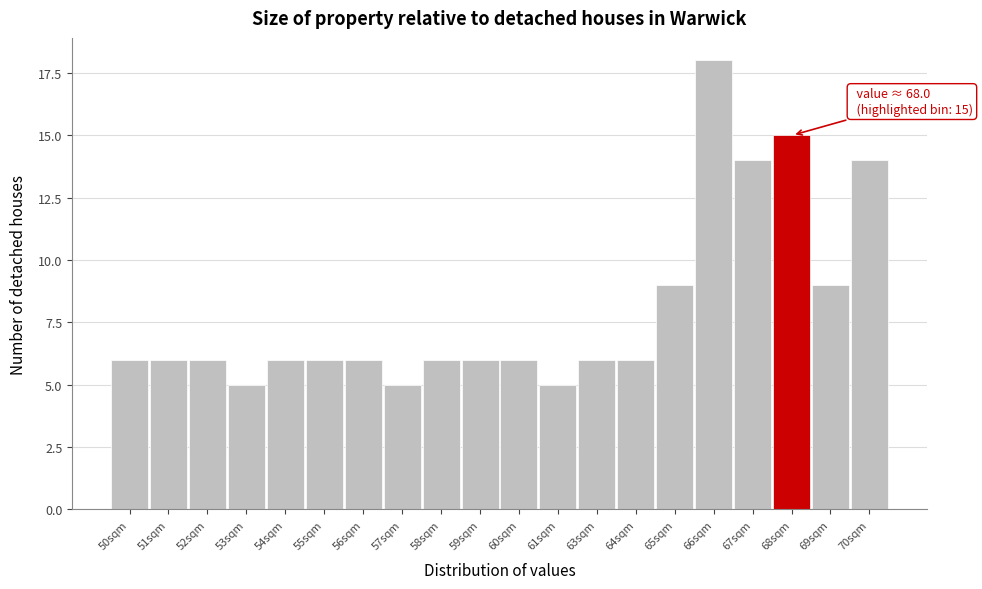

Reading left to right, transcribe all the data shown in this chart.

6	6	6	5	6	6	6	5	6	6	6	5	6	6	9	18	14	15	9	14